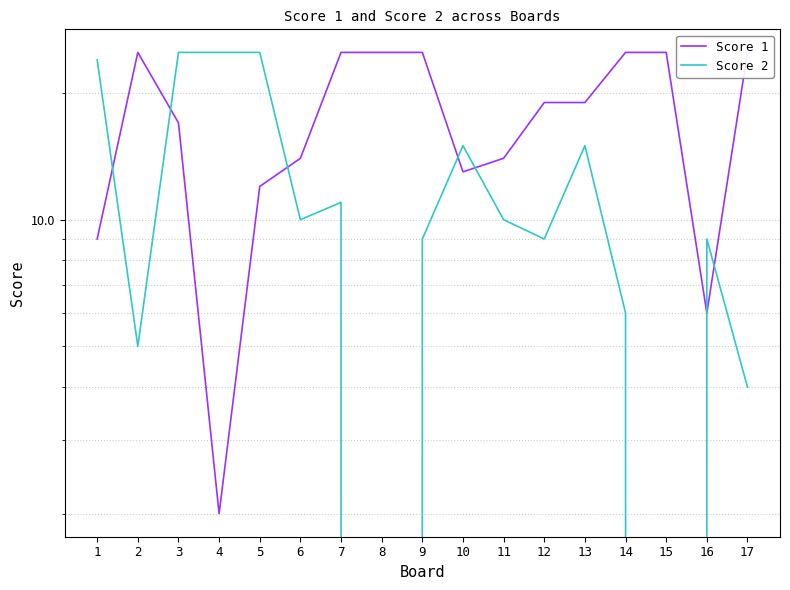

What is the average value of the Score 2 series?

12